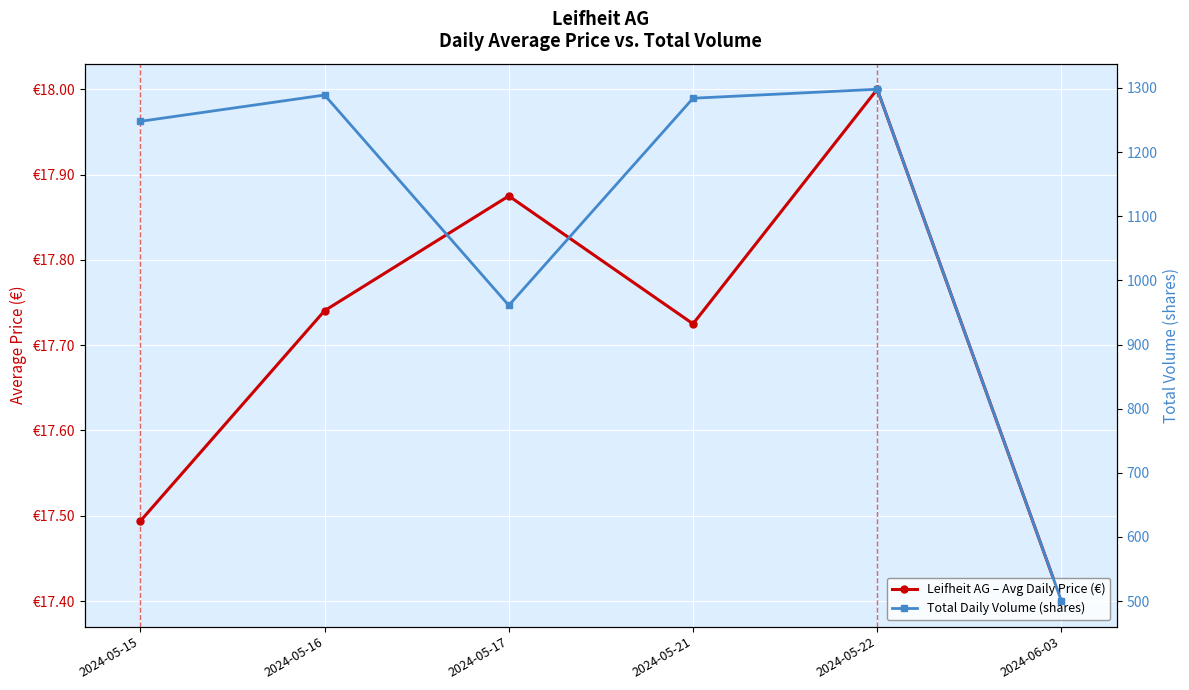

What is the difference between the Leifheit AG – Avg Daily Price (€) values at 2024-05-17 and 2024-05-15?

0.4